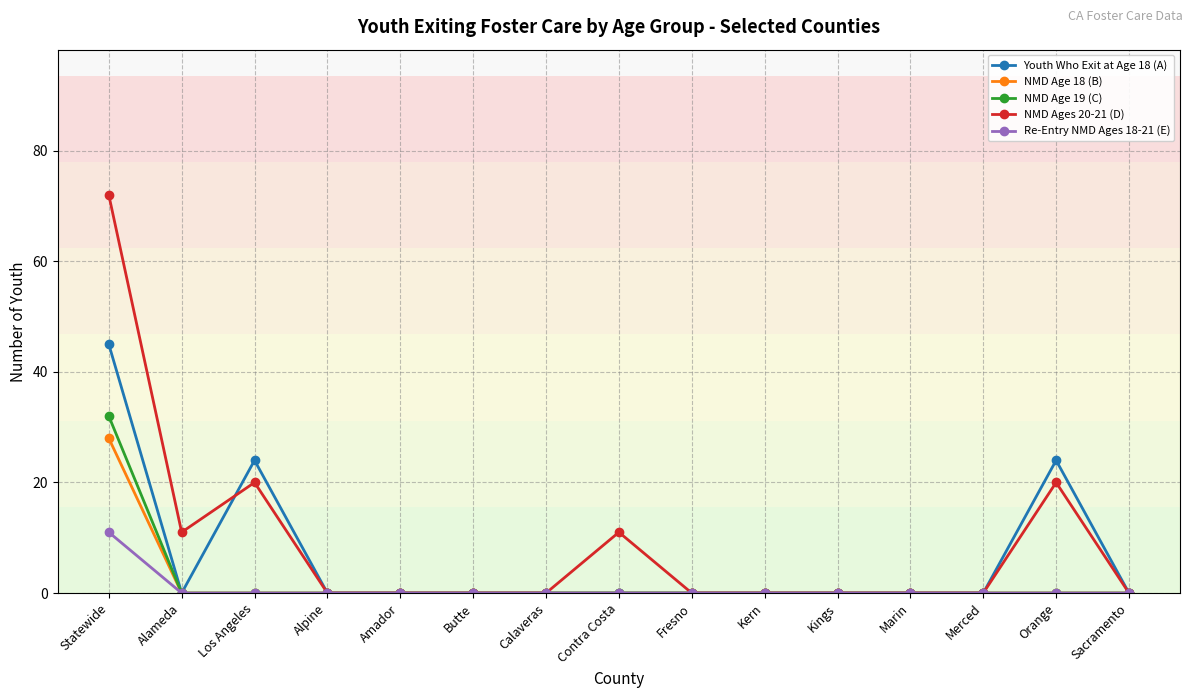

What is the label of the 11th point from the left?

Kings